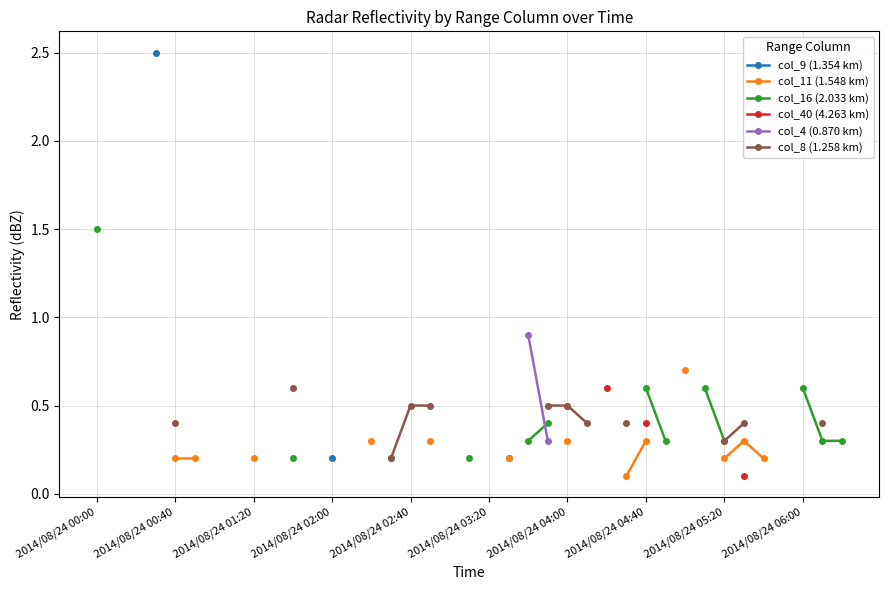

Count the col_16 (2.033 km) values in the range 0 to 1.

12